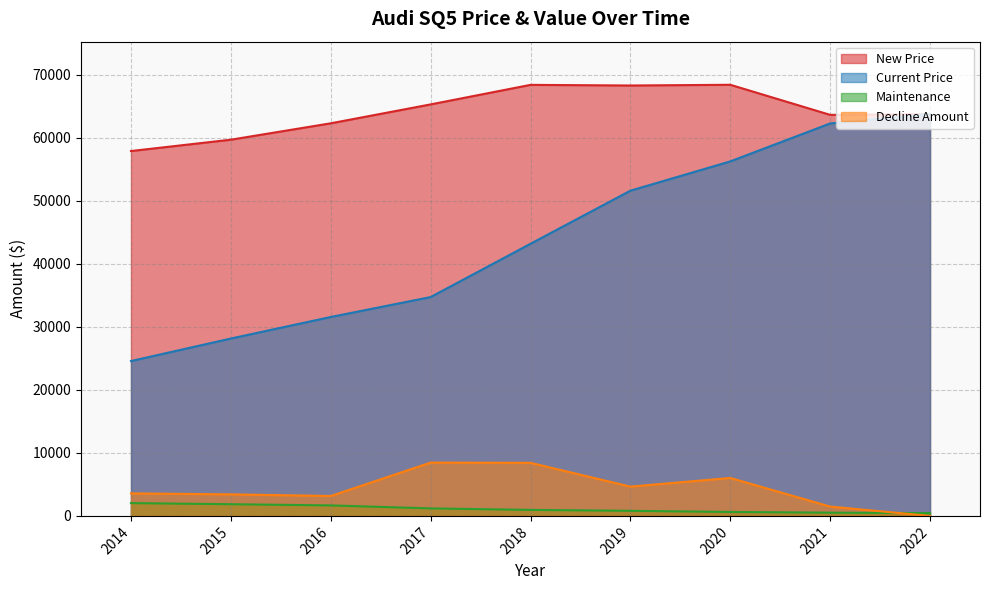

Is the value of Maintenance at 2017 greater than the value of Decline Amount at 2017?

No